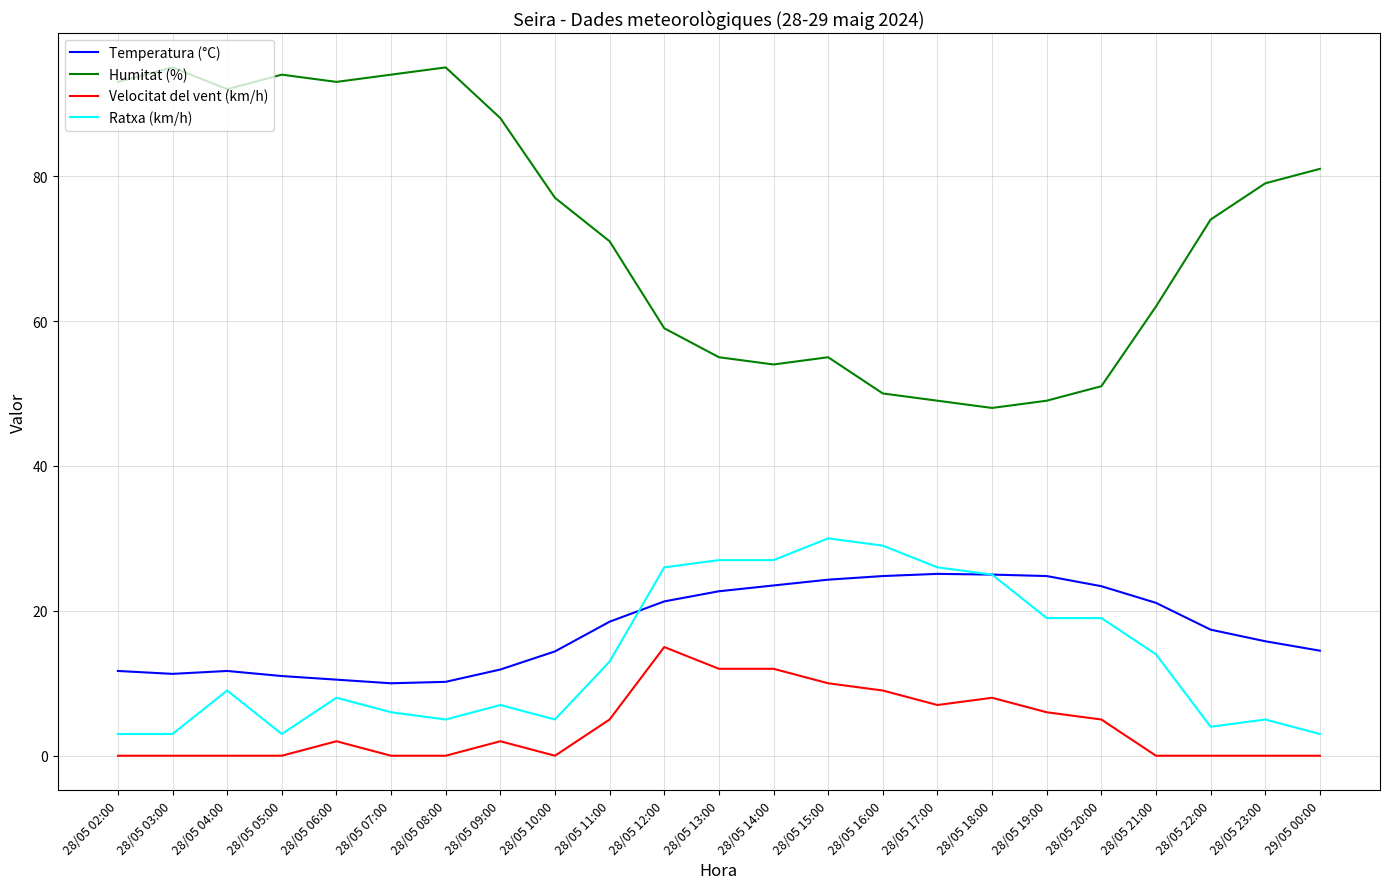

What is the difference between the highest and lowest values at 28/05 02:00?

93.0